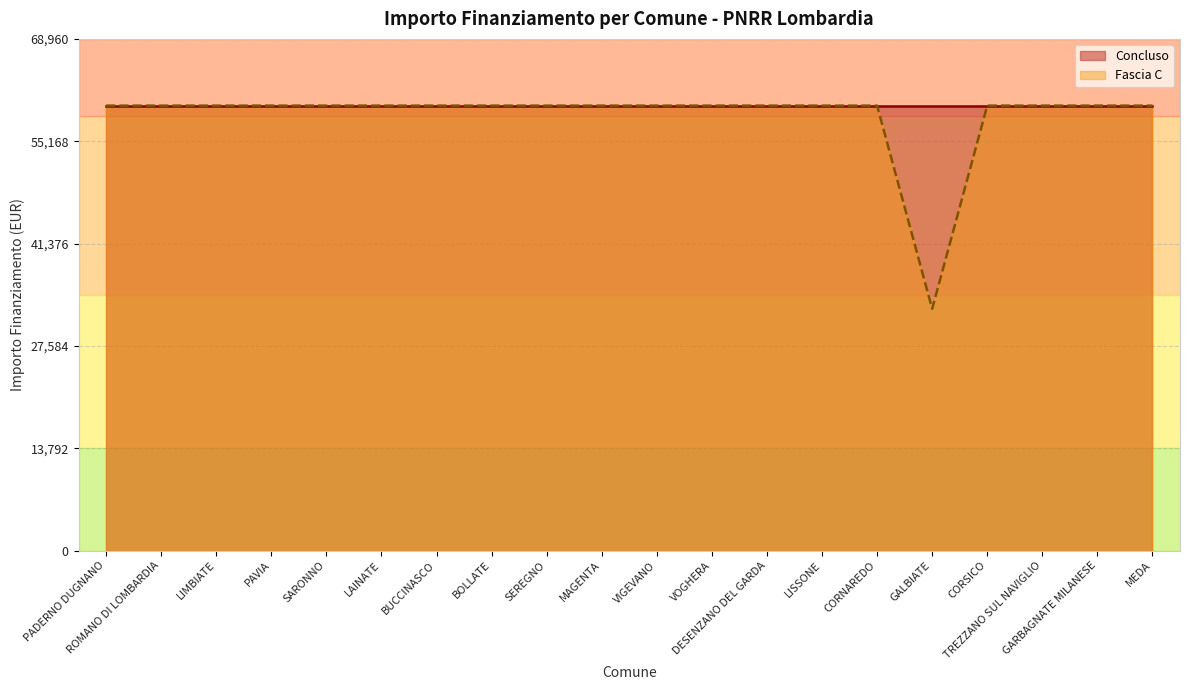

Where is the data nearest to the value 46277?

GALBIATE